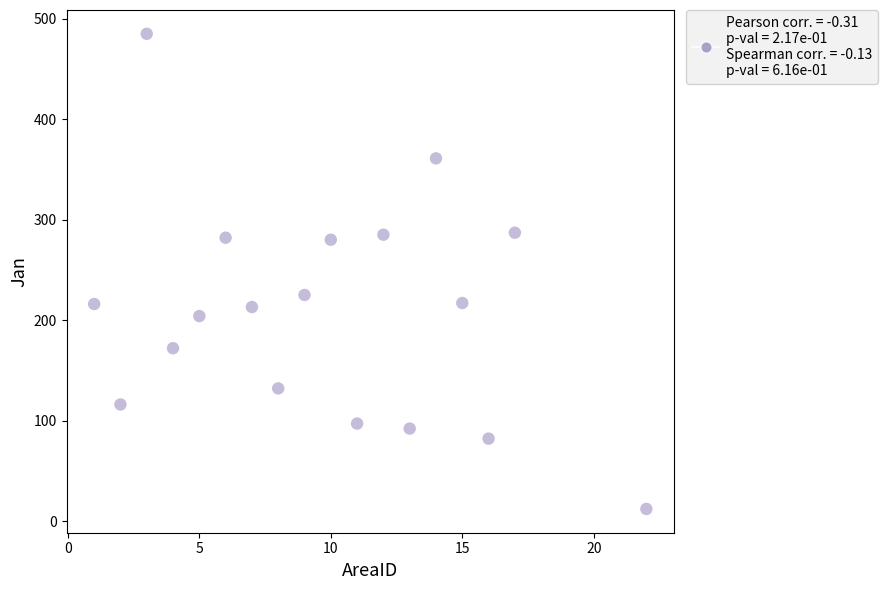

What is the range of X values (max minus min)?

21